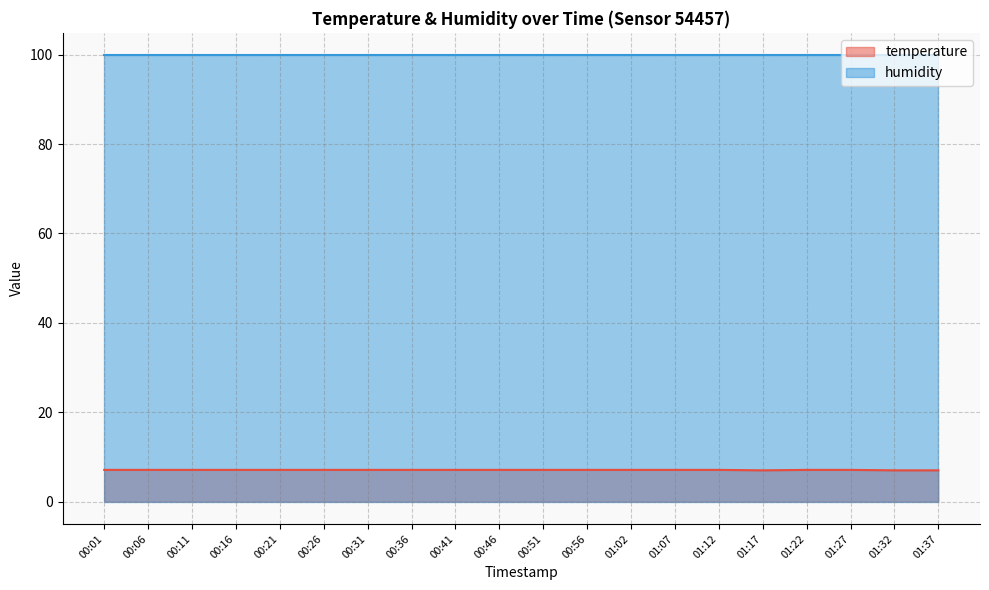

List the labels in order of value, largest first.

00:01, 00:06, 00:11, 00:16, 00:21, 00:26, 00:31, 00:36, 00:41, 00:46, 00:51, 00:56, 01:02, 01:07, 01:12, 01:22, 01:27, 01:17, 01:32, 01:37